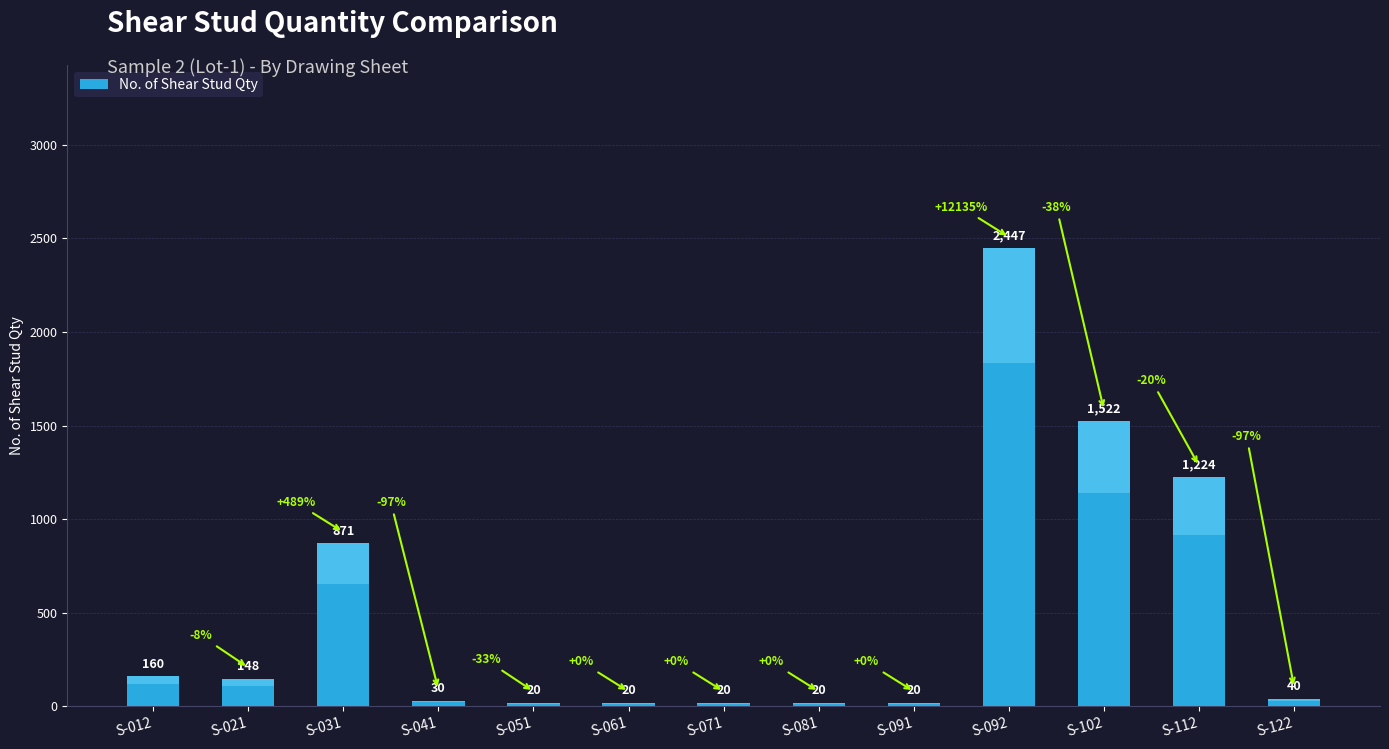

What is the change in value from S-021 to S-051?

-128